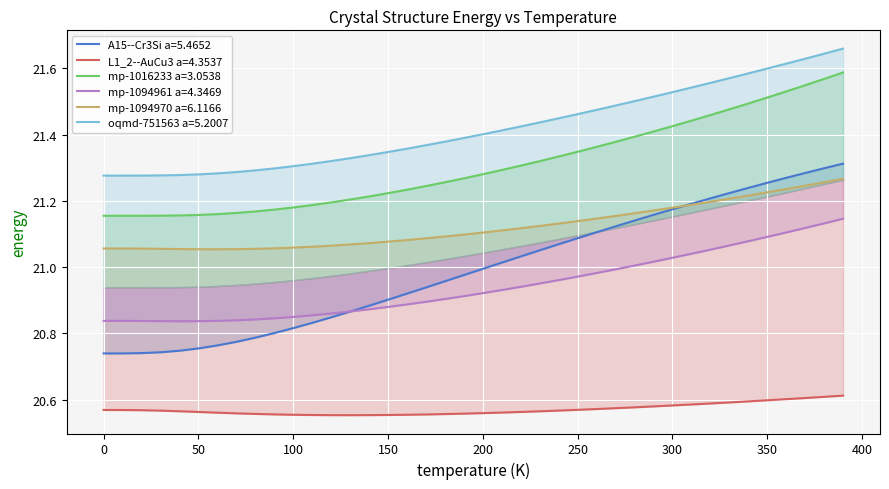

How many lines are shown in the chart?

6